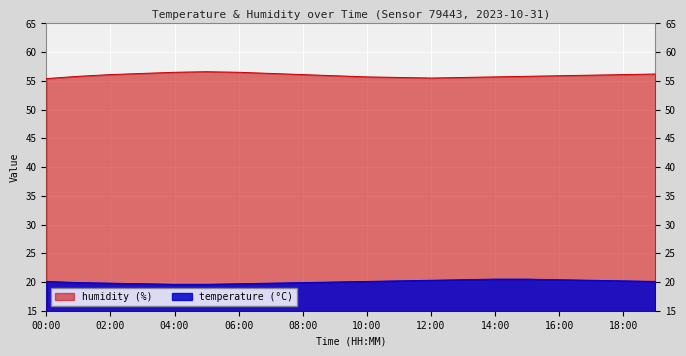

True or false: temperature and humidity cross at least once.

False